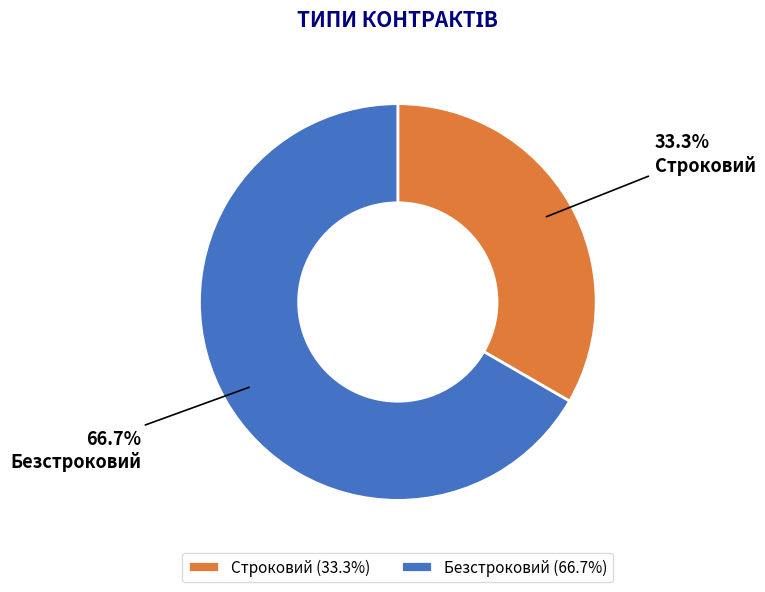

To the nearest percent, what is the difference between the largest and smallest slice percentages?

33%